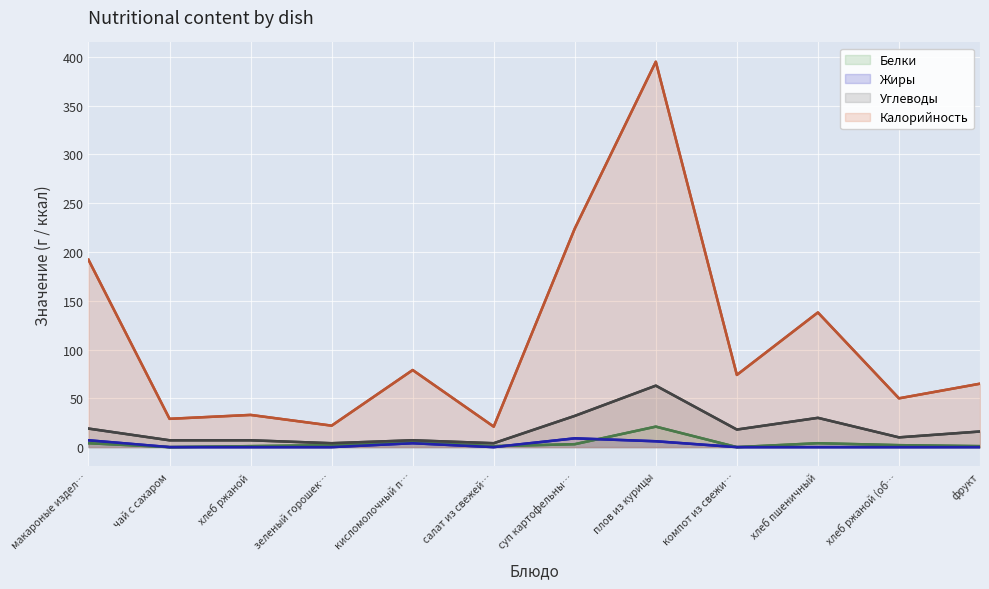

Rank the series at зеленый горошек… from highest to lowest value.

Калорийность, Углеводы, Белки, Жиры